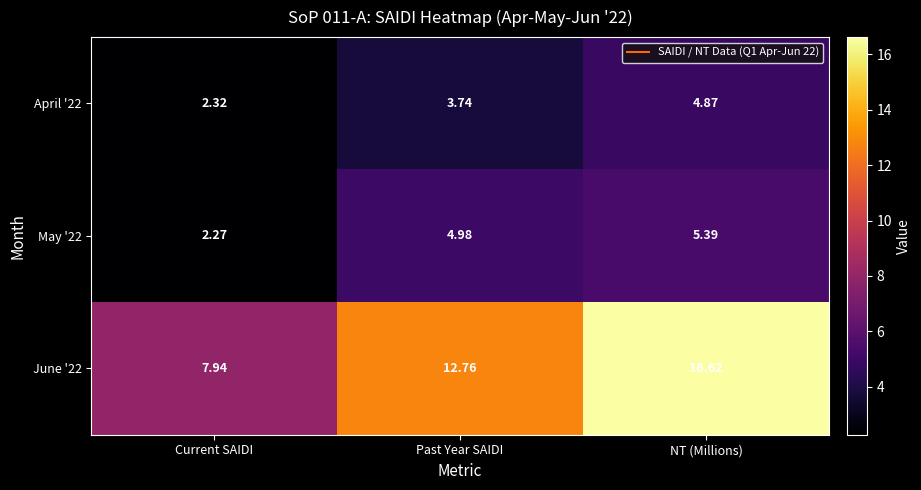

How many distinct data groups are displayed?

3